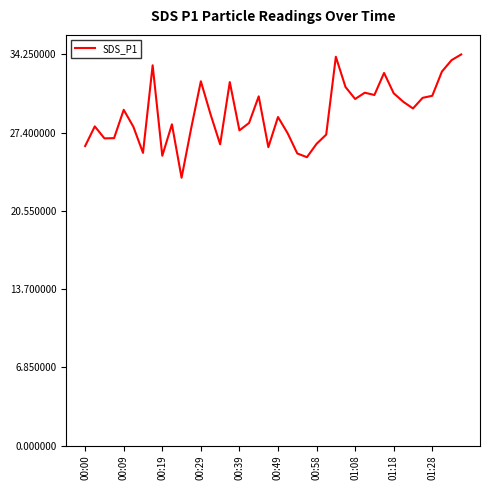

What is the difference between the maximum and minimum values?

10.8